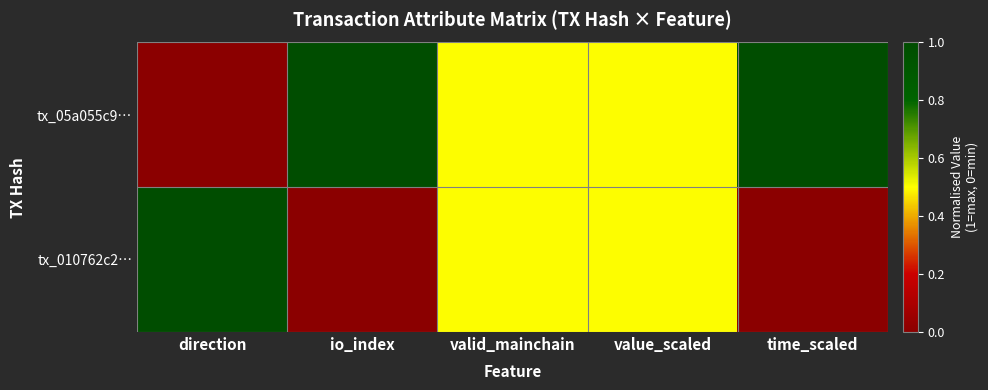

Between valid_mainchain and time_scaled, which series saw the biggest shift?

tx_05a055c9…